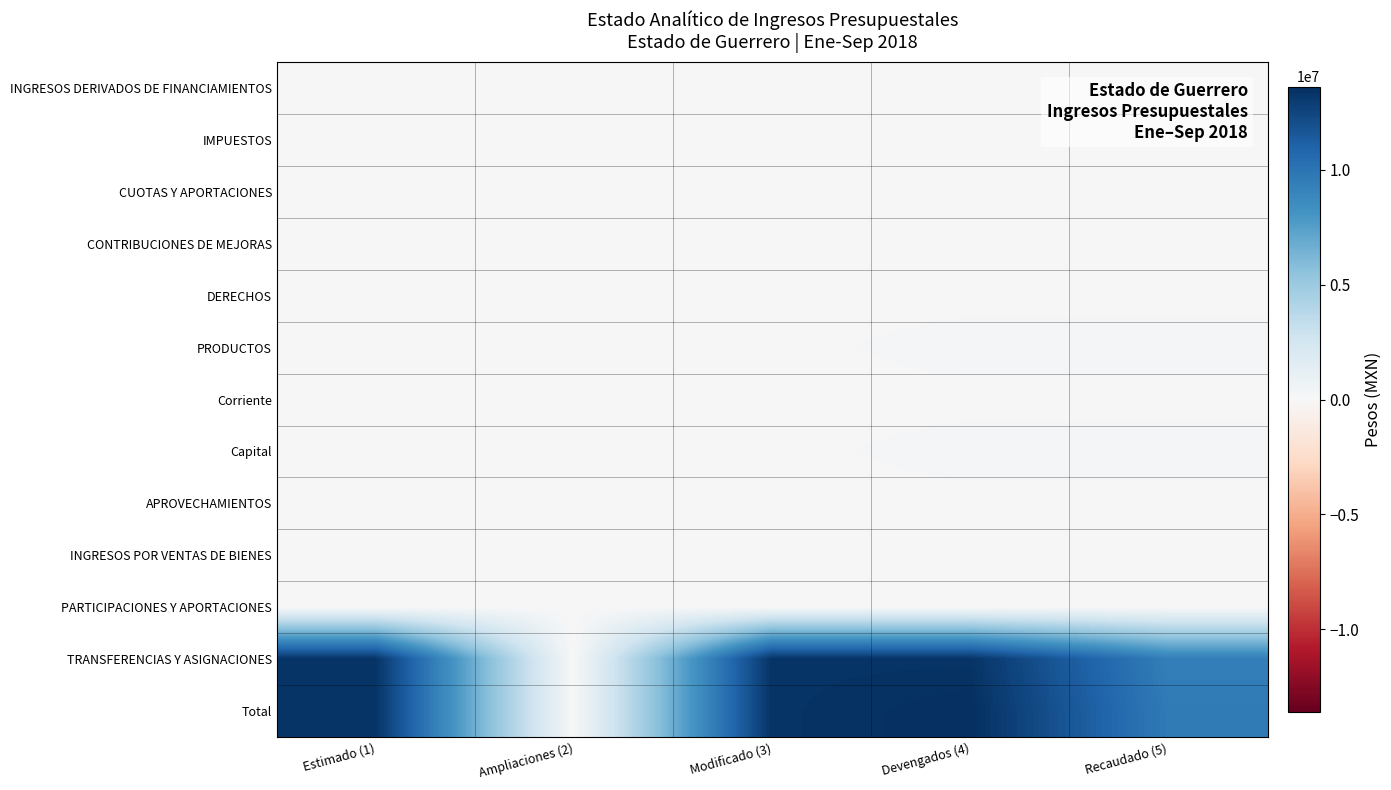

Which series has the largest range (max minus min)?

Total